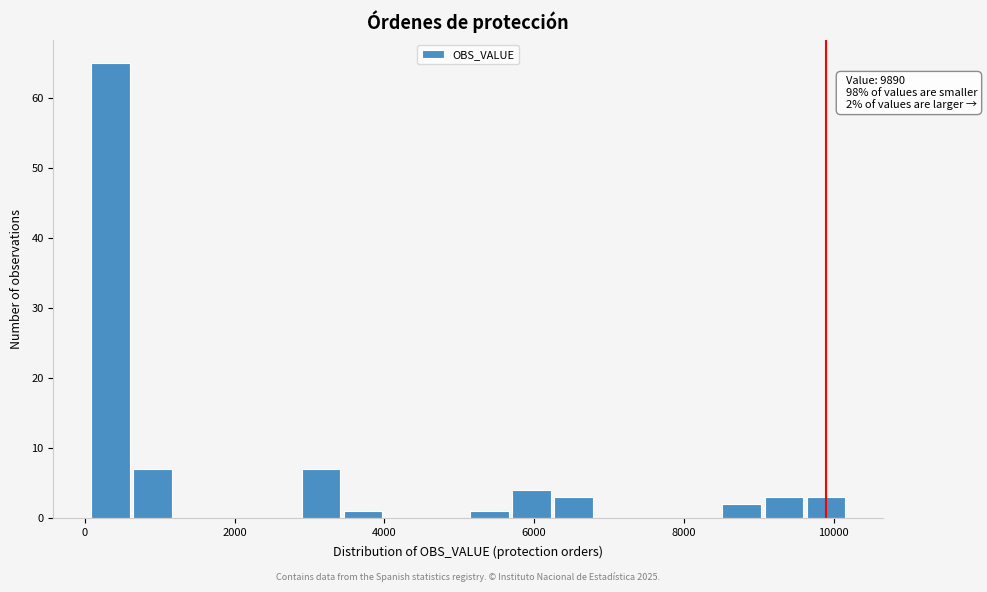

Read against the x-axis, roughly where is the centre of the tallest bar?

400